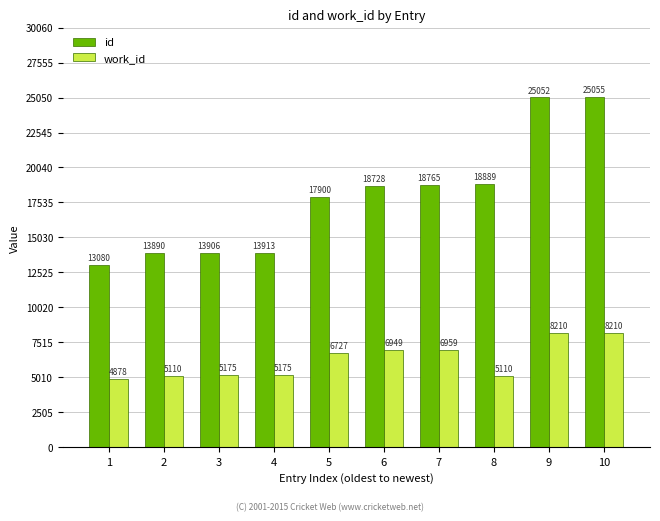

List the series in order of their peak value, lowest first.

work_id, id